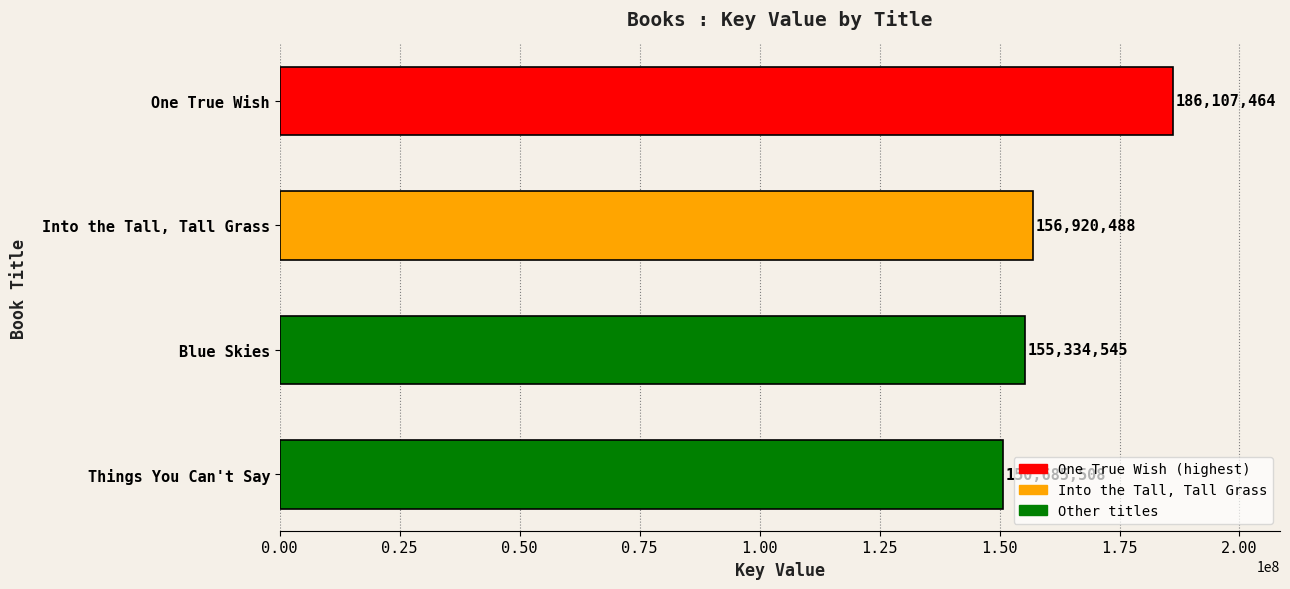

True or false: the data shows 155334545 at Blue Skies.

True